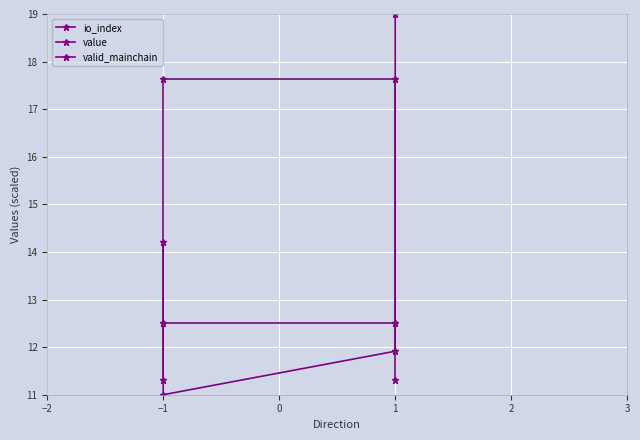

What is the total value across all series at 1?

42.0